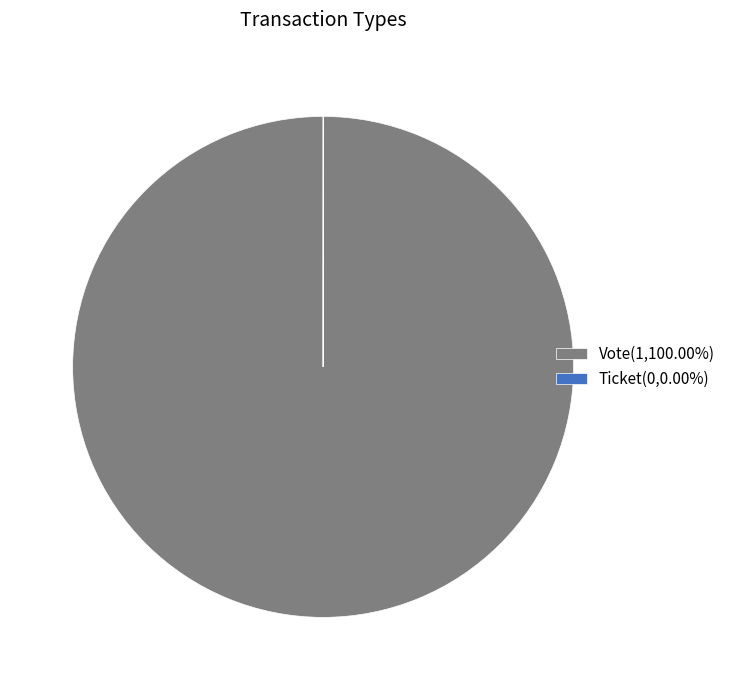

Is there any slice that represents more than half of the pie?

Yes